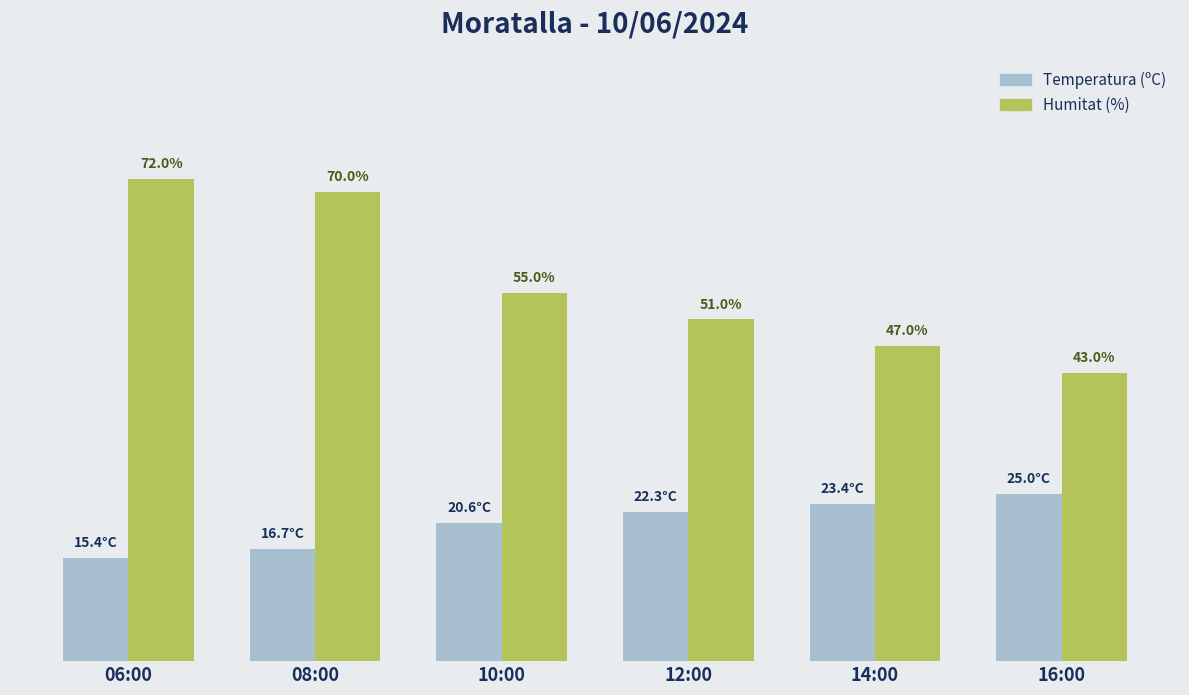

At which label is Humitat (%) closest to 57?

10:00